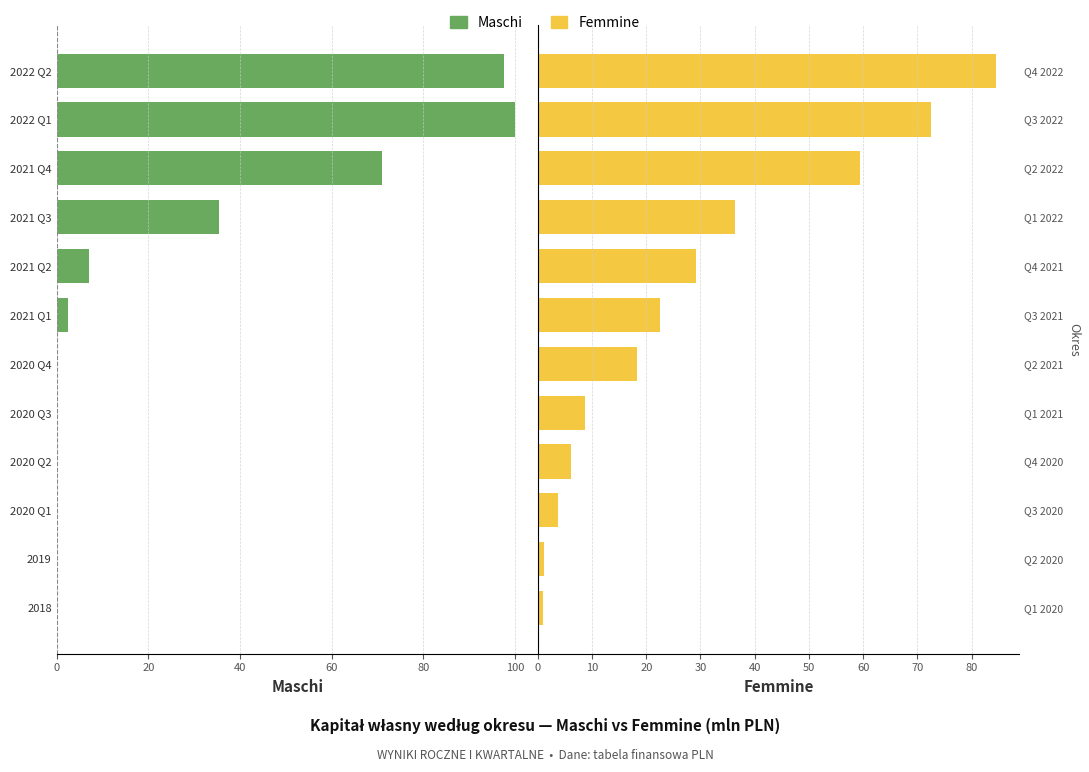

What is the value of the Femmine bar at the 8th from the left?

29.2